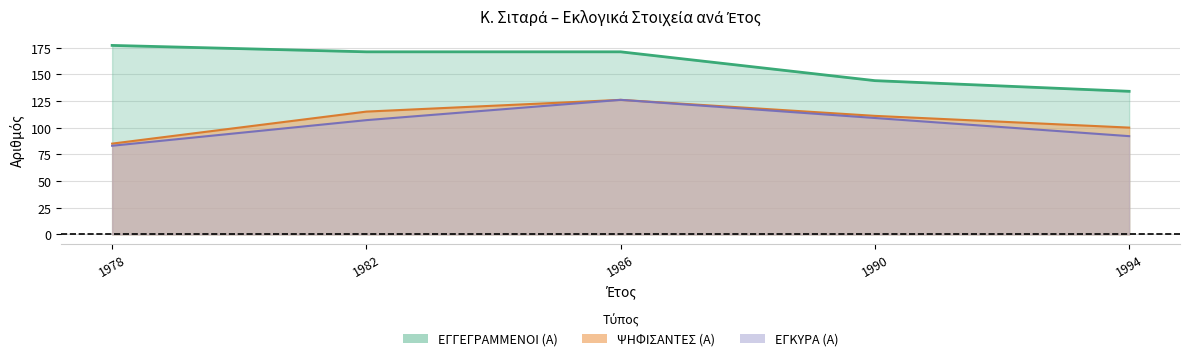

How many ΕΓΓΕΓΡΑΜΜΕΝΟΙ (Α) values are between 144 and 171?

3